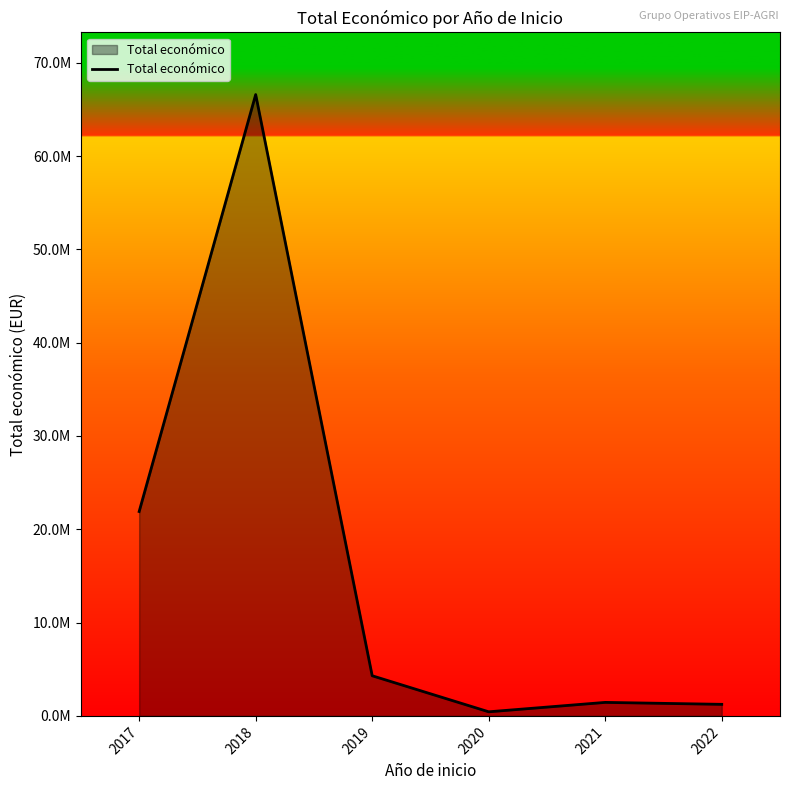

At which label is the value closest to 33516968?

2017